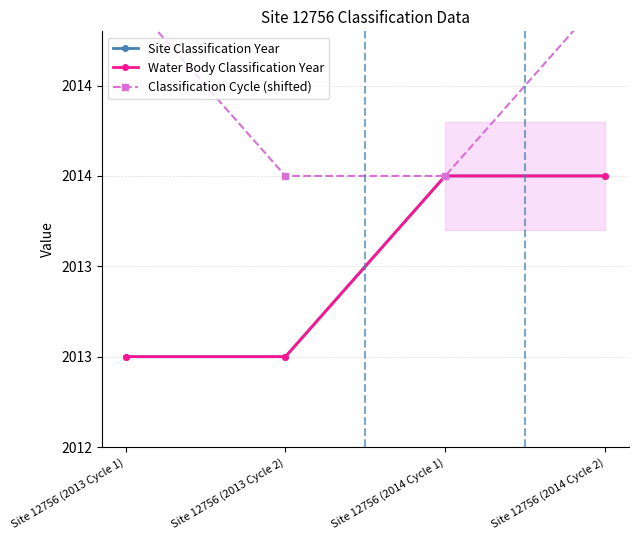

True or false: Water Body Classification Year has more than 2 interior local peaks.

False